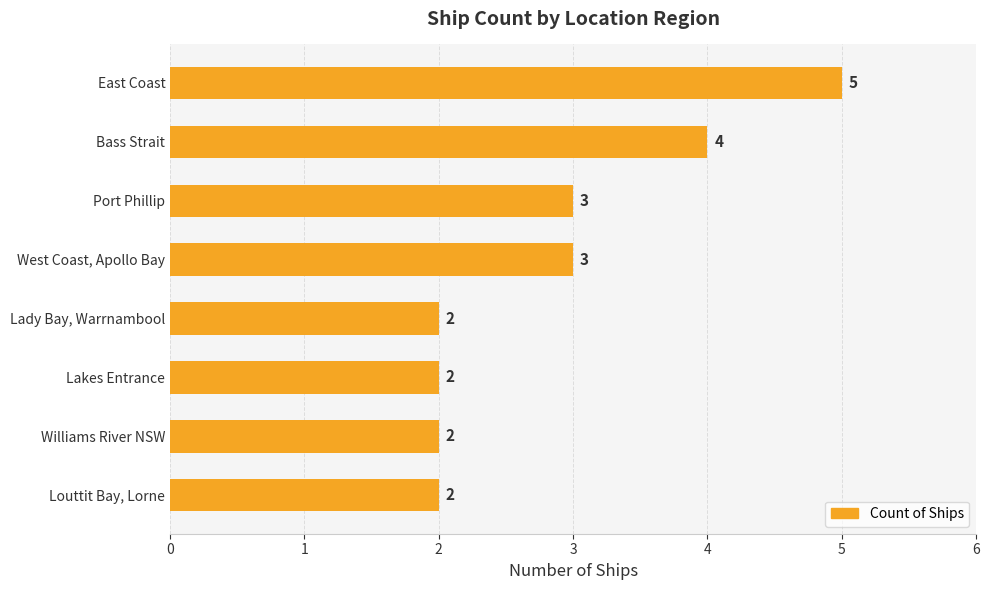

What is the average value?

3